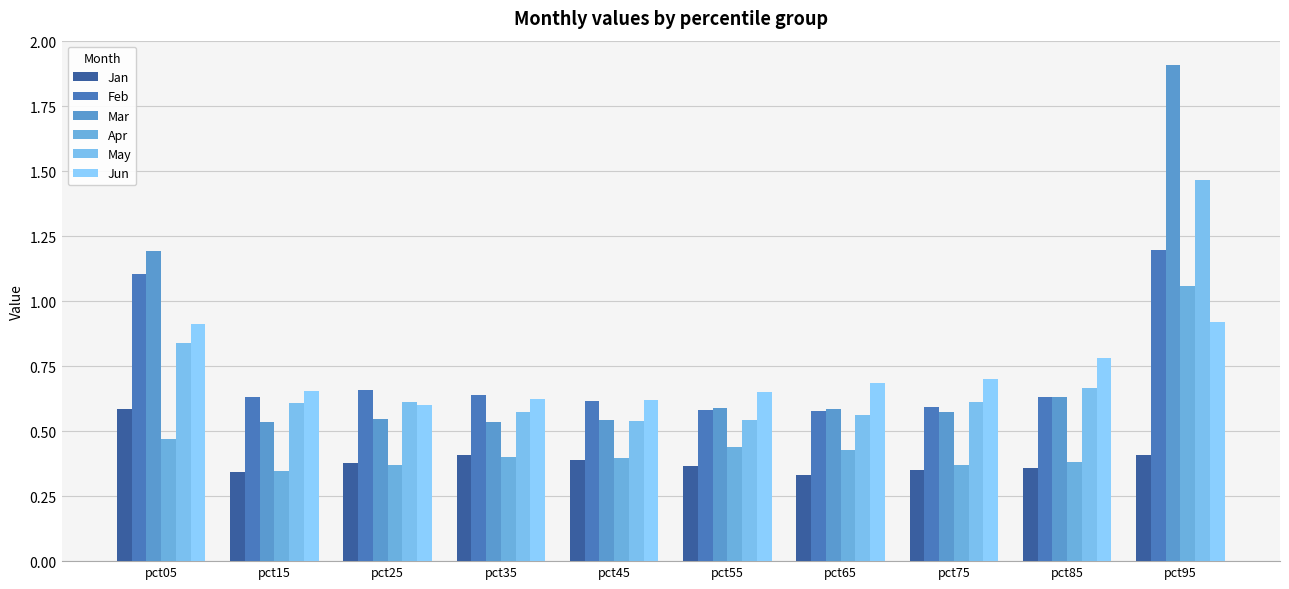

What is the value of the Jun bar at the 6th from the left?

0.7